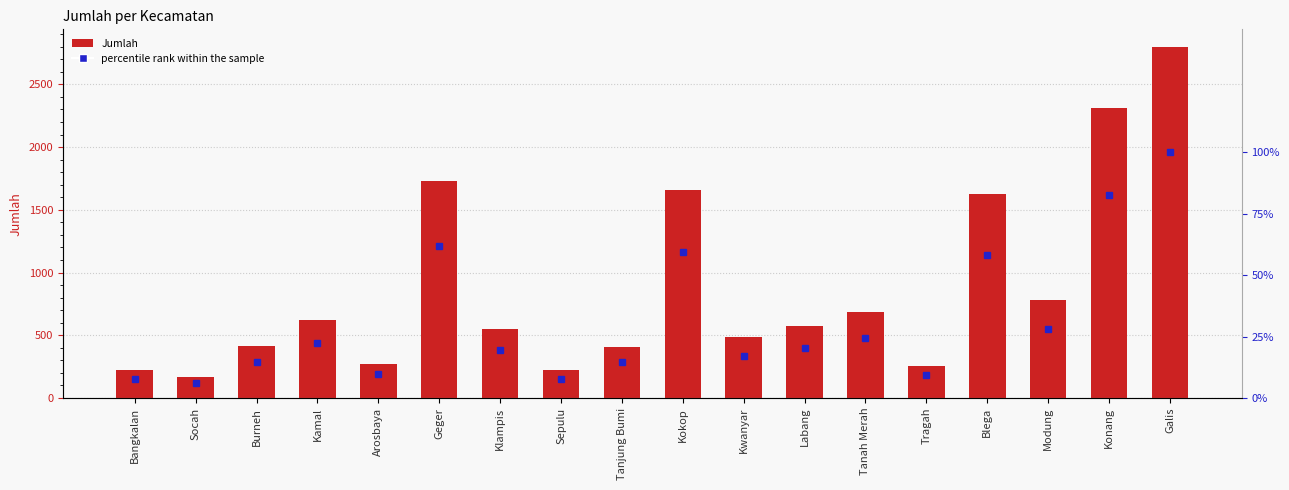

What are all the series names shown in the legend?

Jumlah, percentile rank within the sample